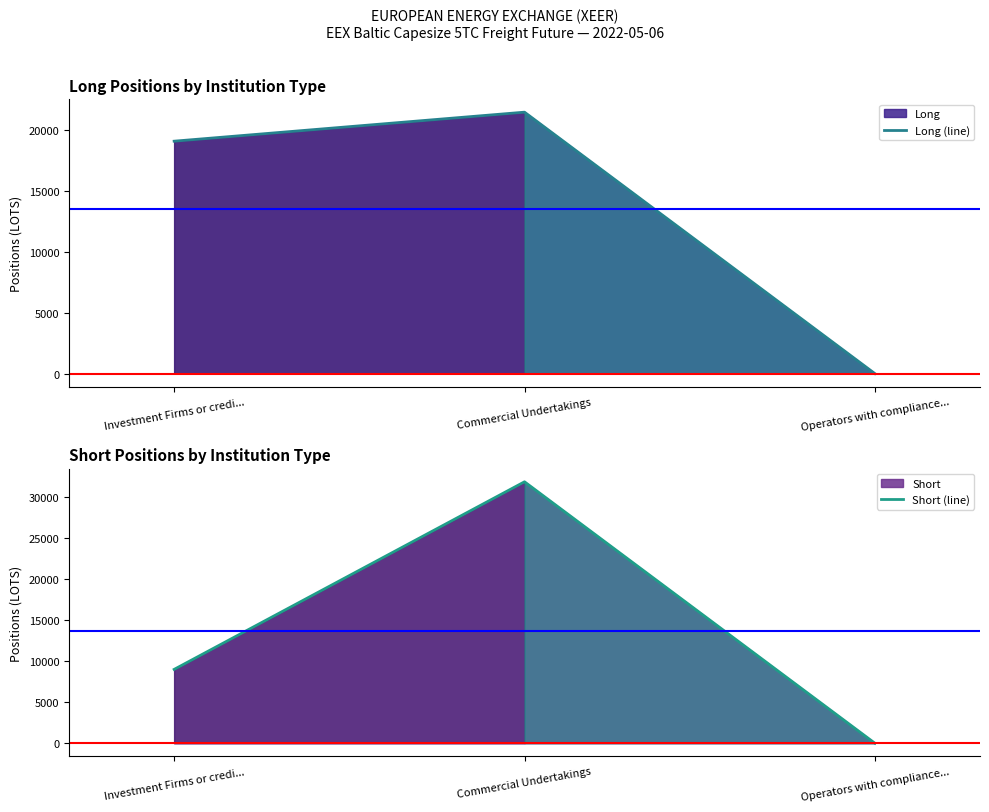

Which series has the widest spread of values?

Short (line)